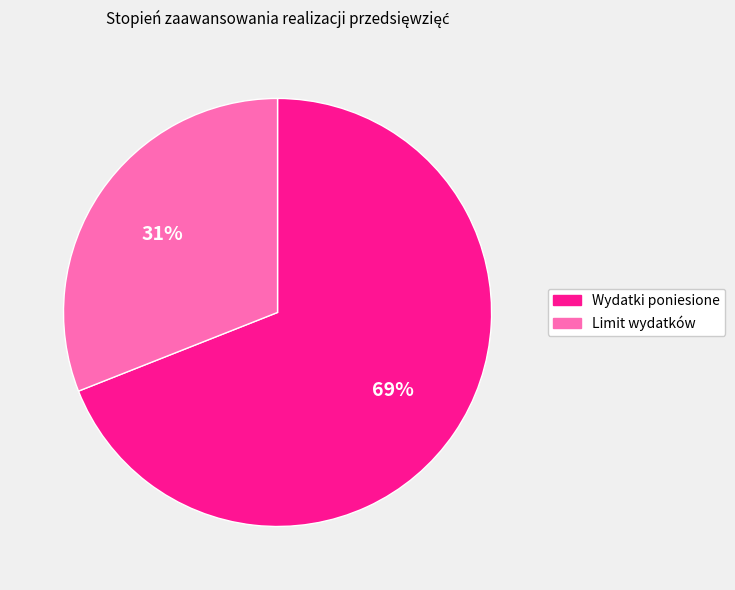

To the nearest percent, what portion does Wydatki poniesione represent?

69%